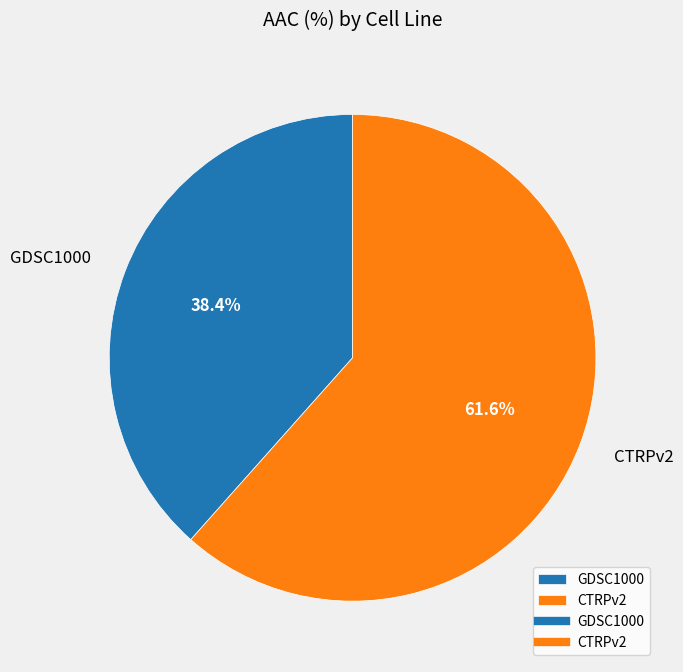

To the nearest percent, what portion does GDSC1000 represent?

38%